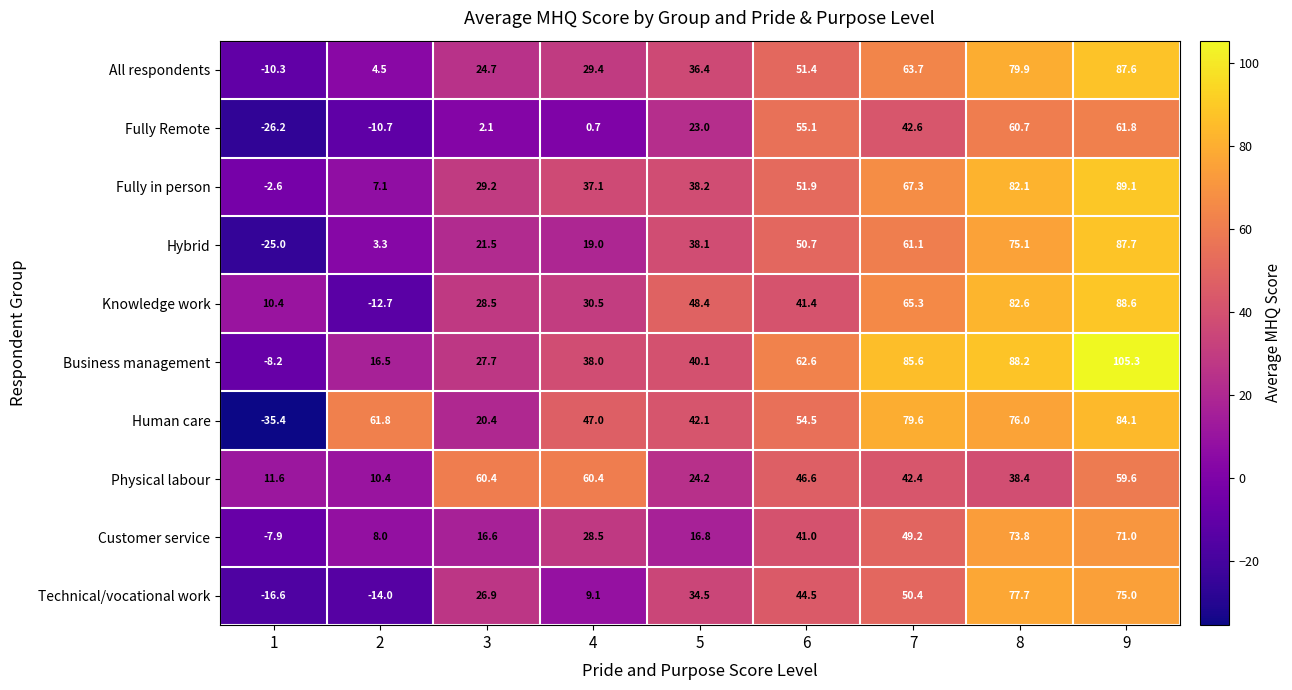

Where is Business management nearest to the value 48?

5